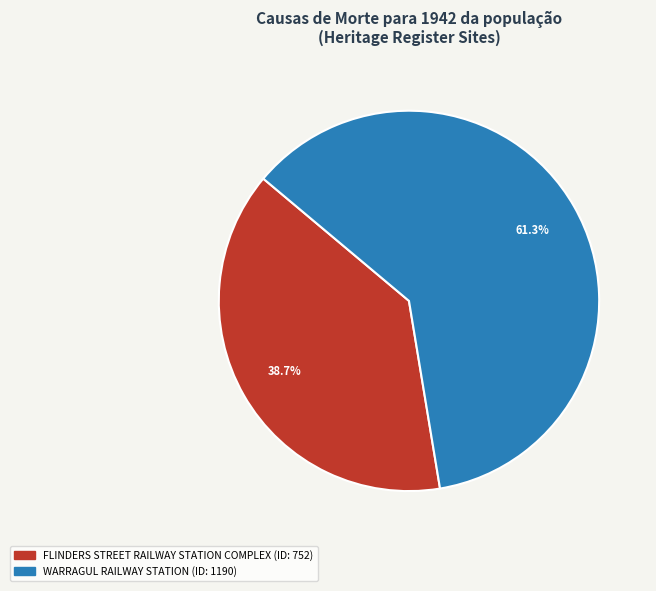

Which slice is the largest?

WARRAGUL RAILWAY STATION